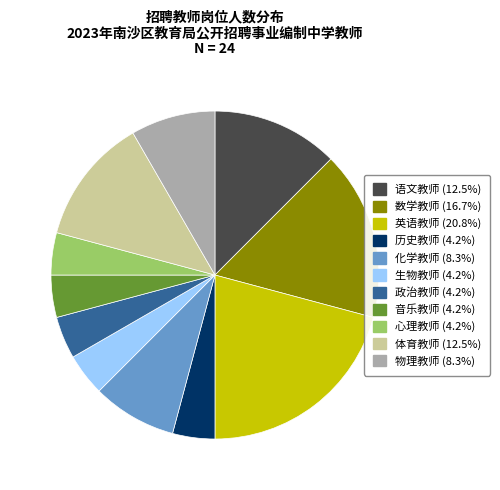

What is the largest slice in the pie chart?

英语教师